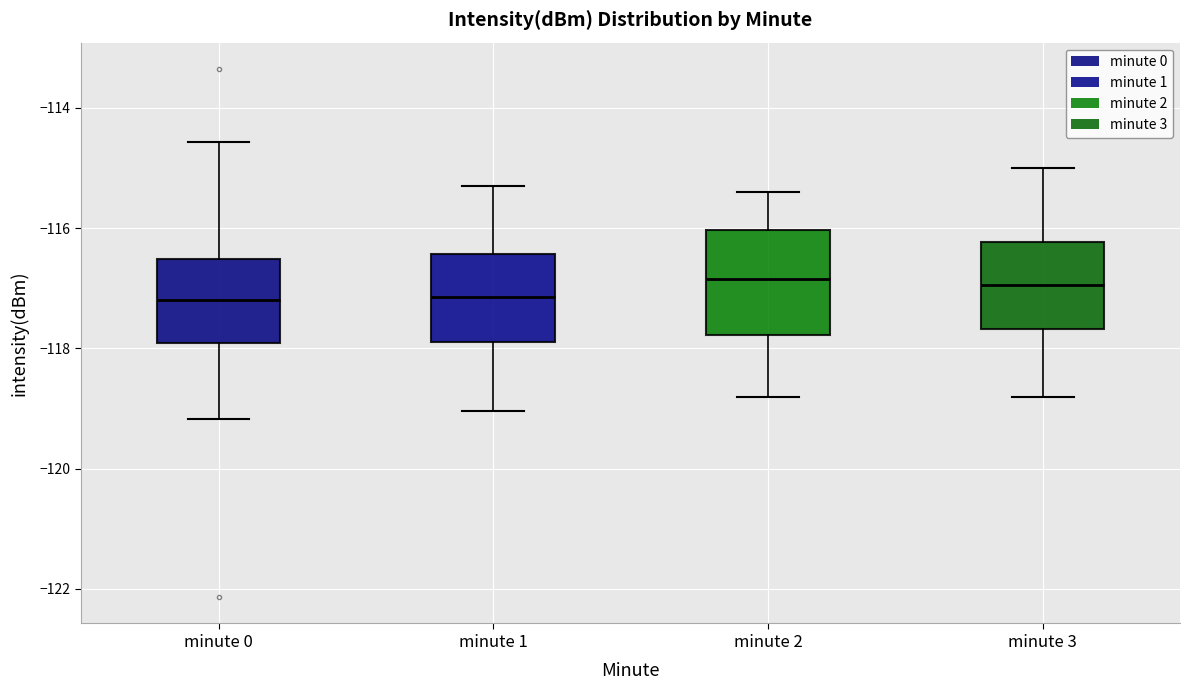

Comparing the boxes themselves (not the whiskers), which one is the tallest?

minute 2